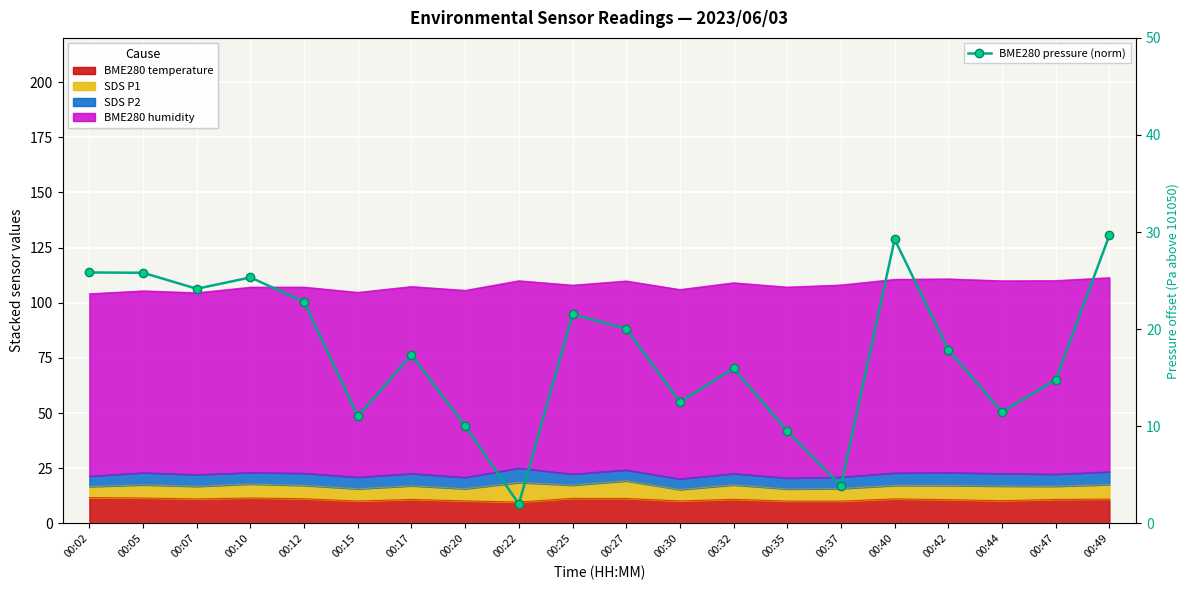

What is the maximum value shown in the chart?

29.7